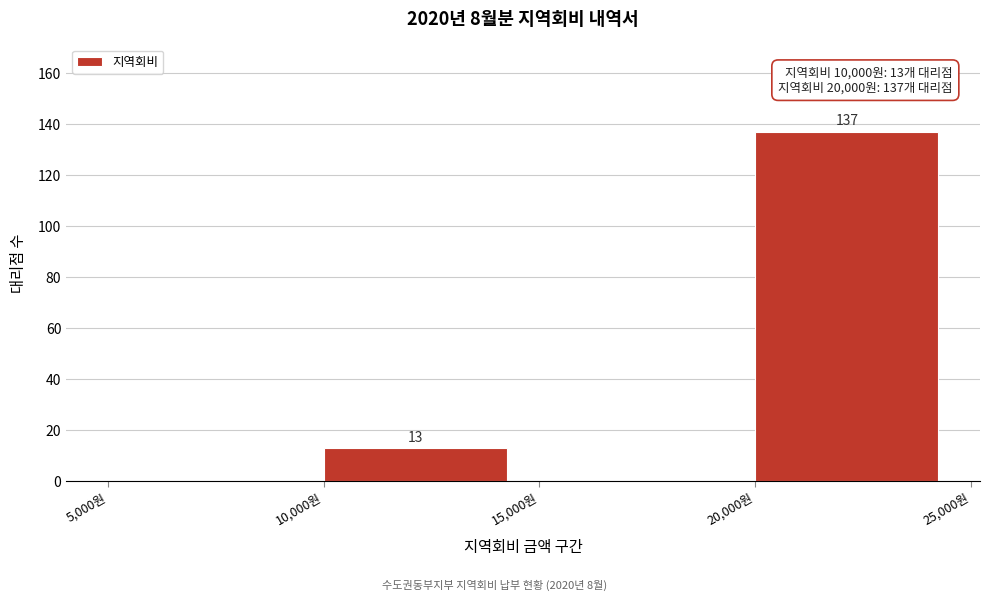

Over which range of the x-axis is the bar tallest?

20000 to 25000